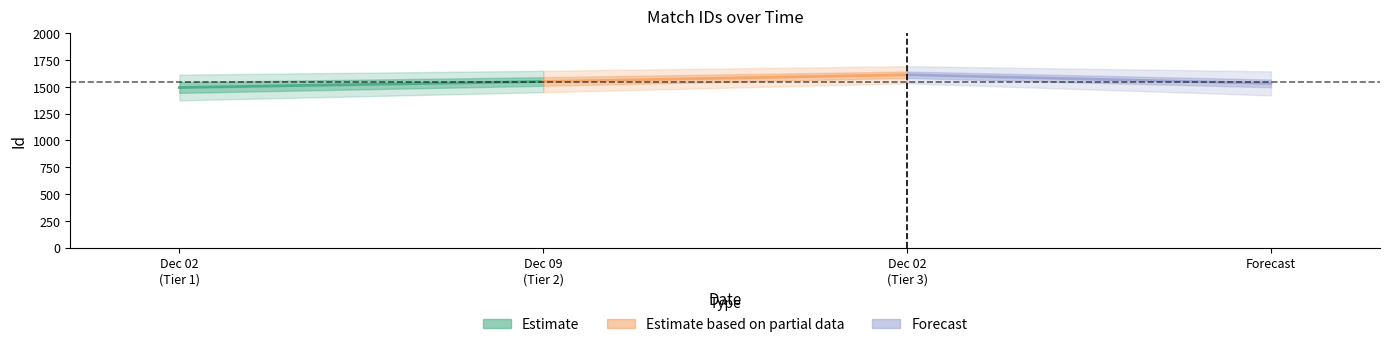

List the series in order of their peak value, highest first.

Estimate based on partial data, Forecast, Estimate